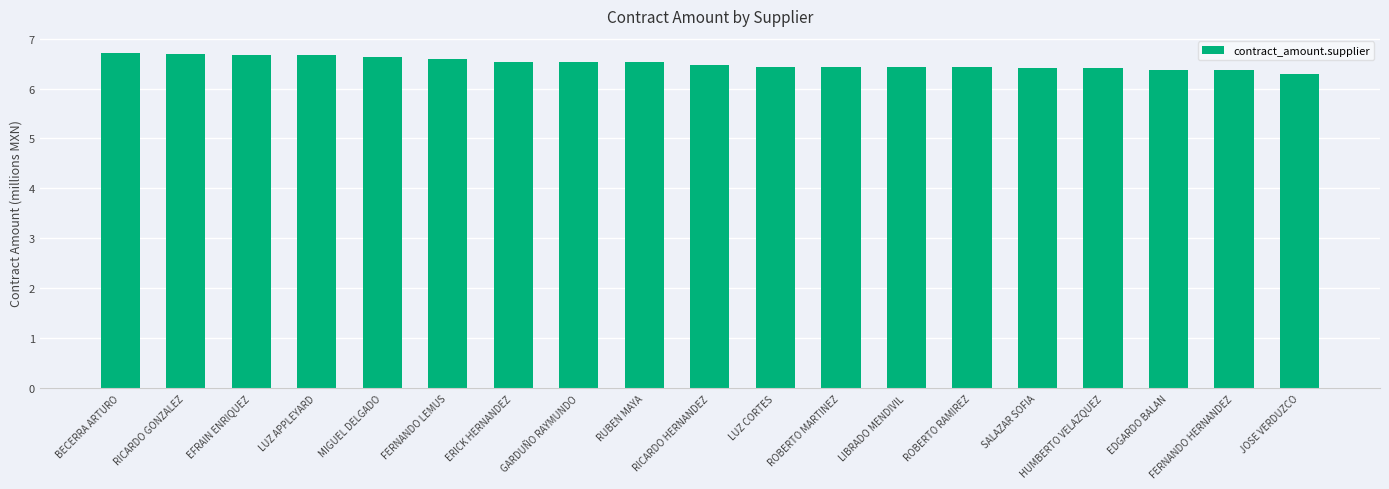

How many series are shown in this chart?

1